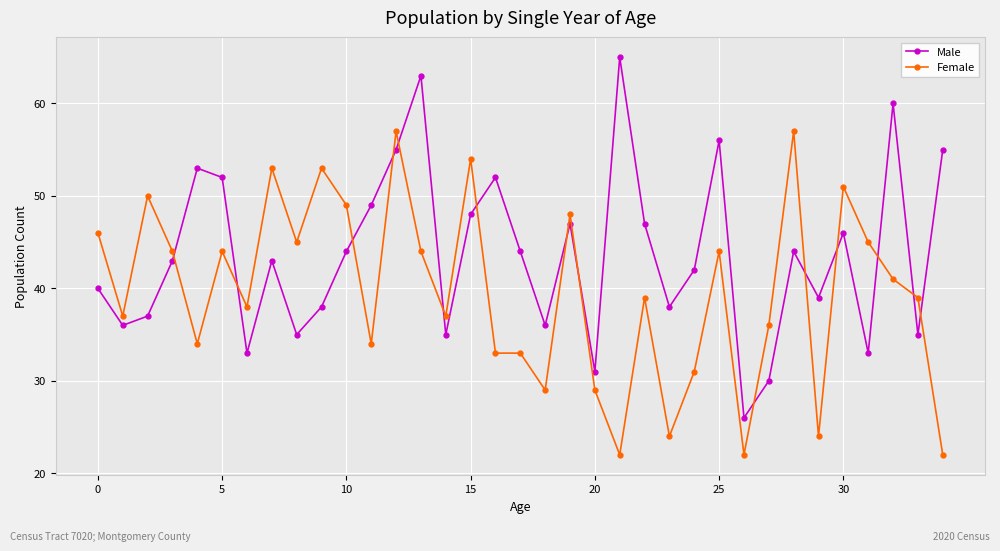

How many series are shown in this chart?

2